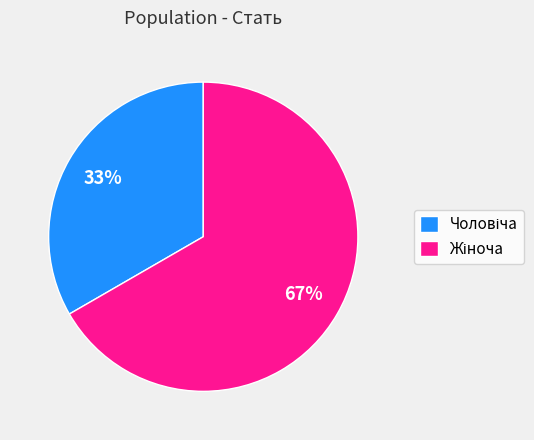

Does any single category account for the majority?

Yes